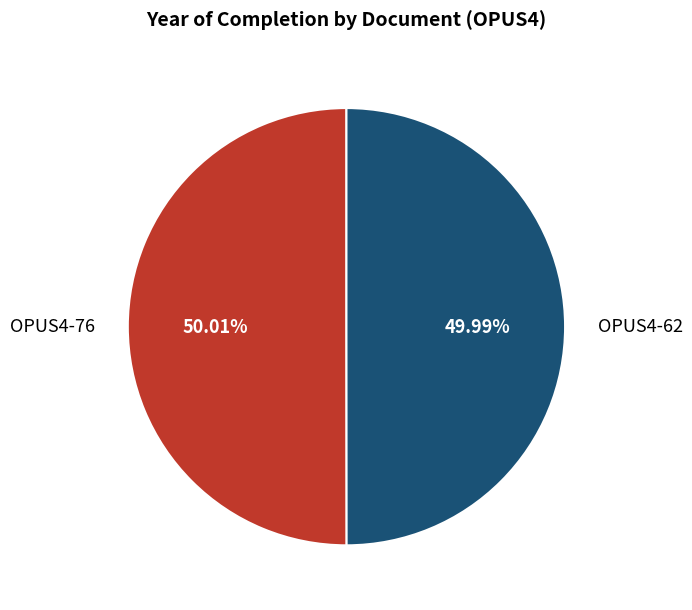

Is the sum of OPUS4-62 and OPUS4-76 greater than half?

Yes